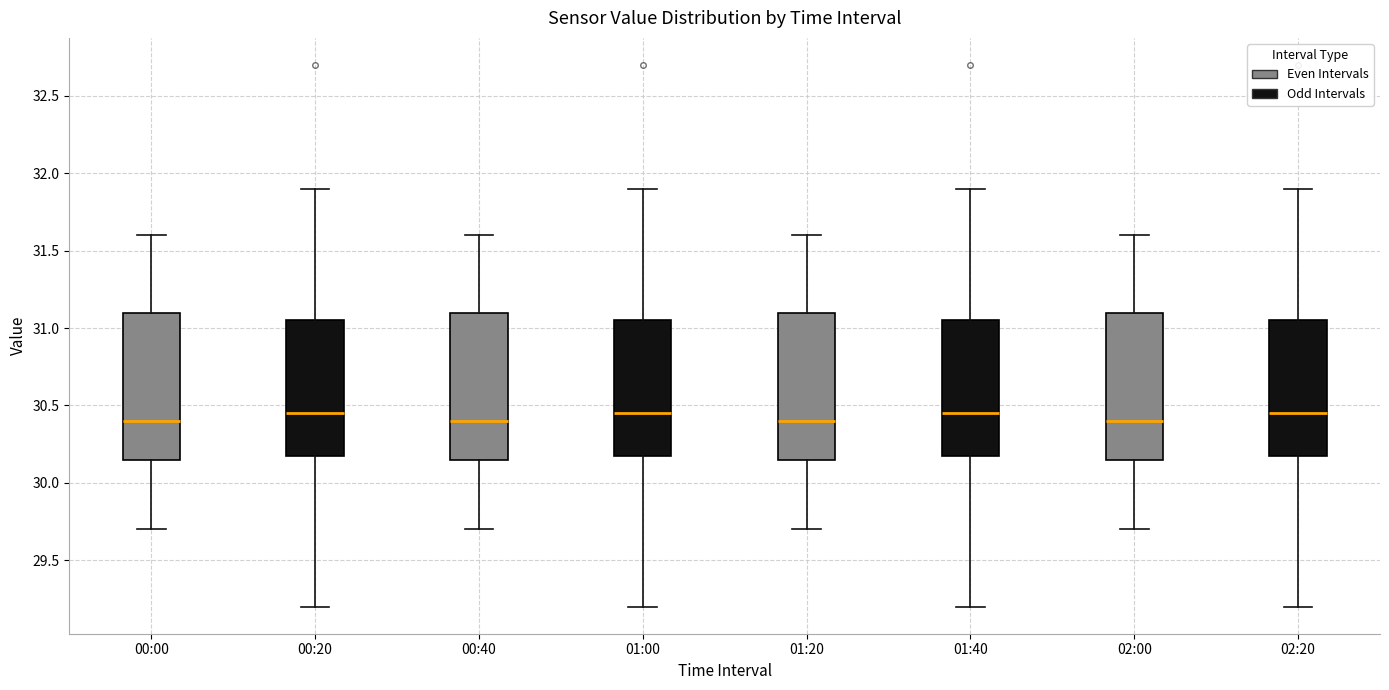

Reading left to right, read every box against the y-axis: the position of its median line, the range the box covers, and the ends of its whiskers. The values are not printed on the chart, so give them approximately, as read against the axis.

00:00: median 30.40, box 30.15 to 31.10, whiskers 29.70 to 31.60
00:20: median 30.45, box 30.20 to 31.05, whiskers 29.20 to 31.90
00:40: median 30.40, box 30.15 to 31.10, whiskers 29.70 to 31.60
01:00: median 30.45, box 30.20 to 31.05, whiskers 29.20 to 31.90
01:20: median 30.40, box 30.15 to 31.10, whiskers 29.70 to 31.60
01:40: median 30.45, box 30.20 to 31.05, whiskers 29.20 to 31.90
02:00: median 30.40, box 30.15 to 31.10, whiskers 29.70 to 31.60
02:20: median 30.45, box 30.20 to 31.05, whiskers 29.20 to 31.90